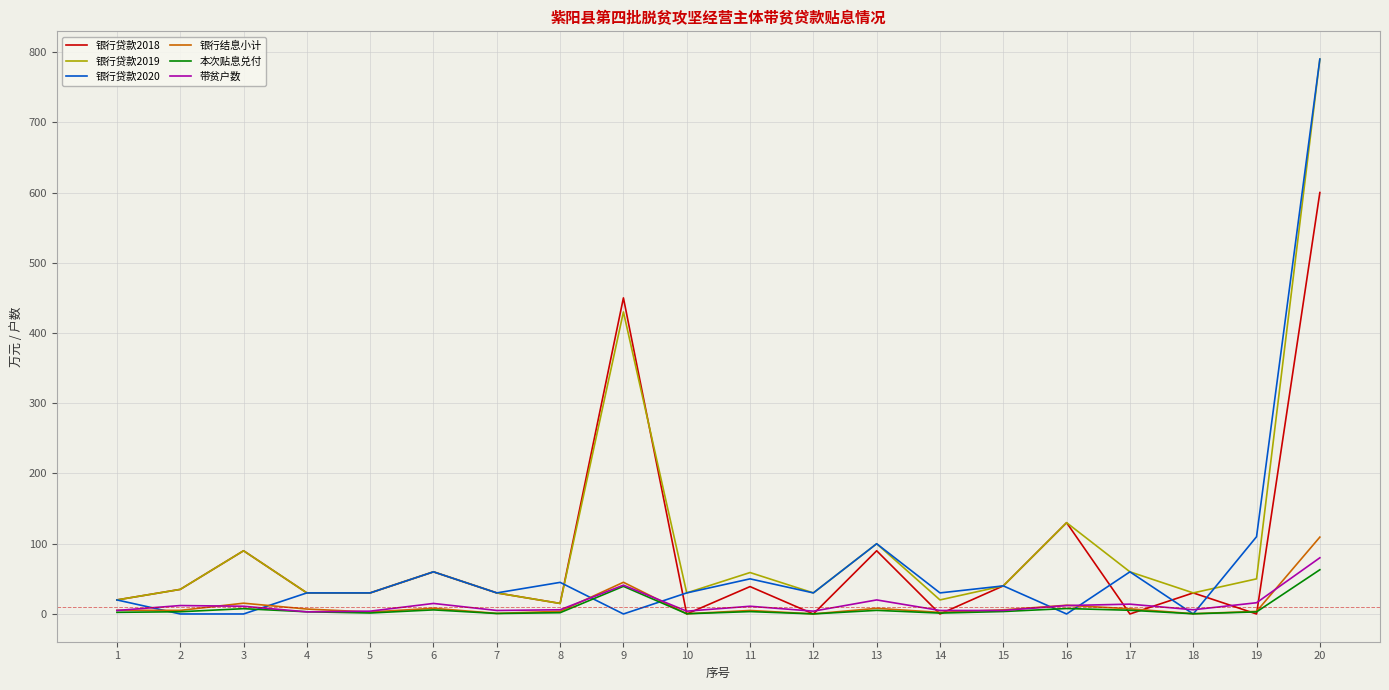

Which series has the largest range (max minus min)?

银行贷款2020